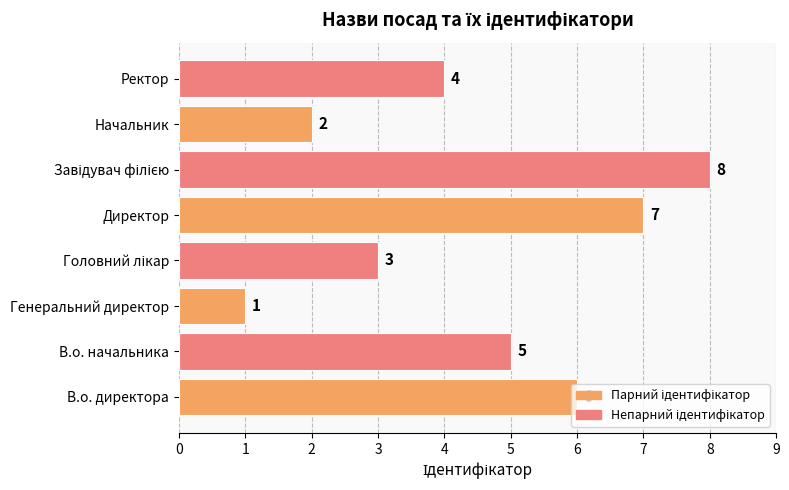

Which has a higher value, Генеральний директор or В.о. директора?

В.о. директора